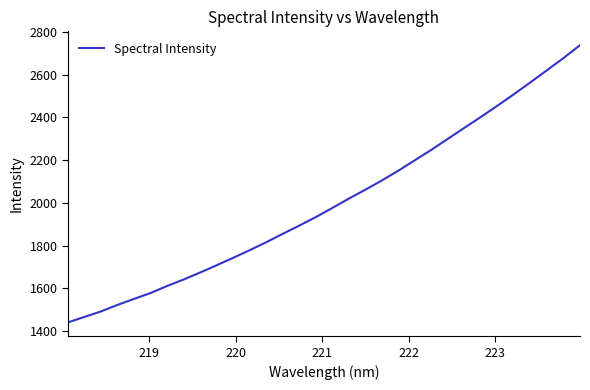

What is the difference between the maximum and minimum values?

1298.1